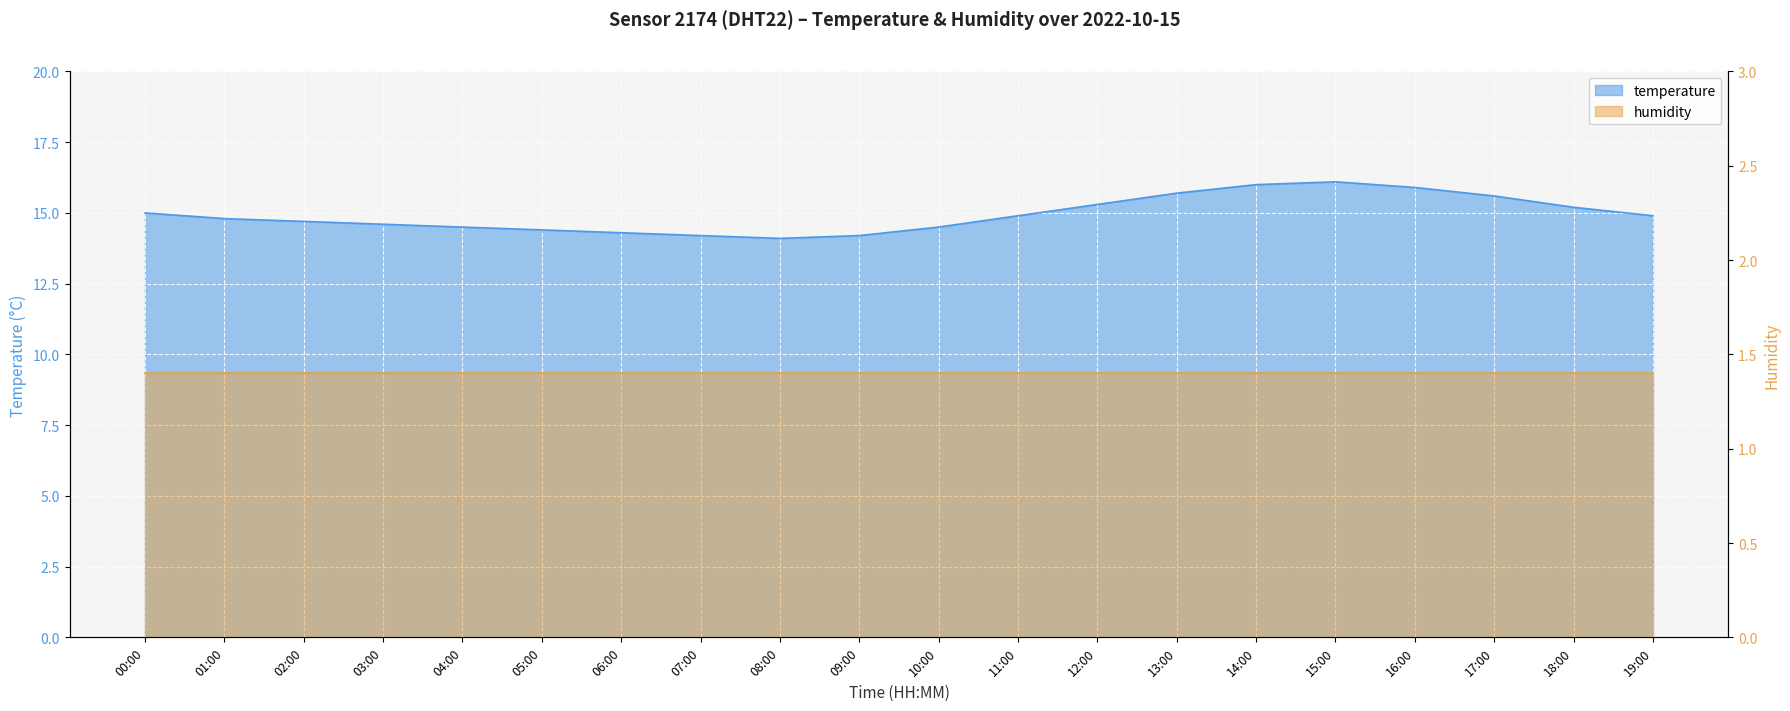

Rank the categories by value from lowest to highest.

08:00, 07:00, 09:00, 06:00, 05:00, 04:00, 10:00, 03:00, 02:00, 01:00, 11:00, 19:00, 00:00, 18:00, 12:00, 17:00, 13:00, 16:00, 14:00, 15:00